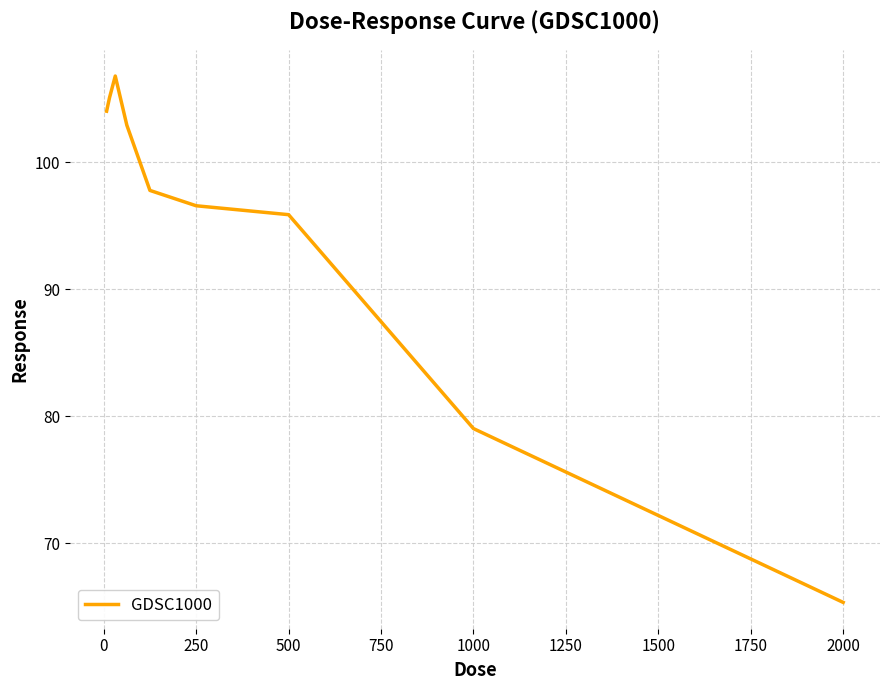

Count the number of data series in this chart.

1